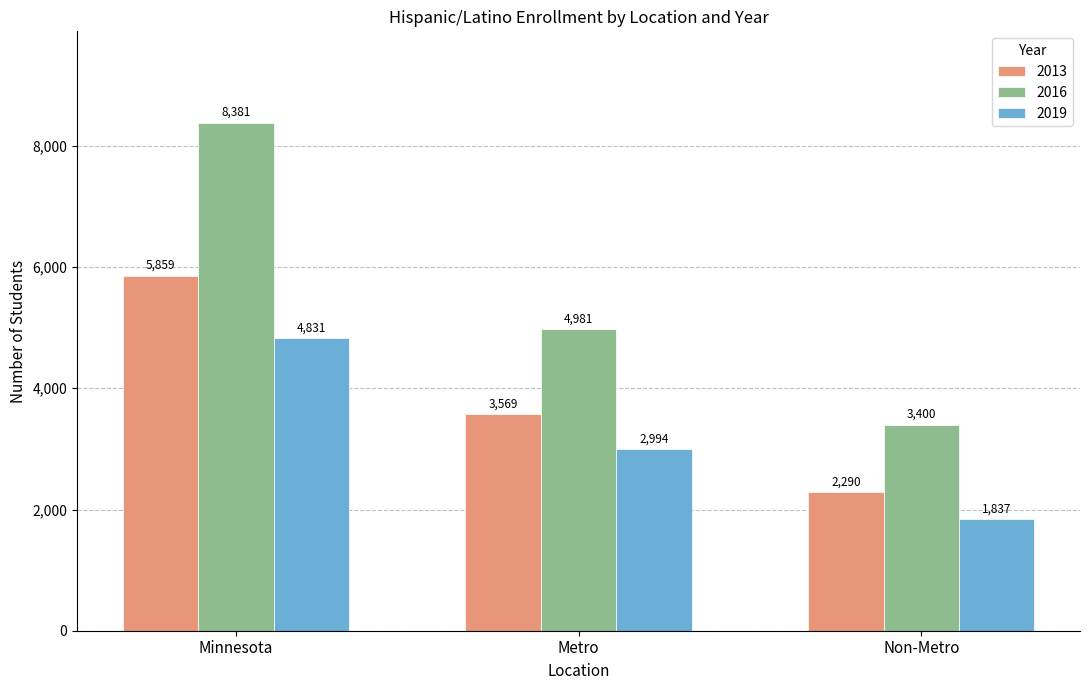

True or false: 2013 has a value of 480 at Non-Metro.

False